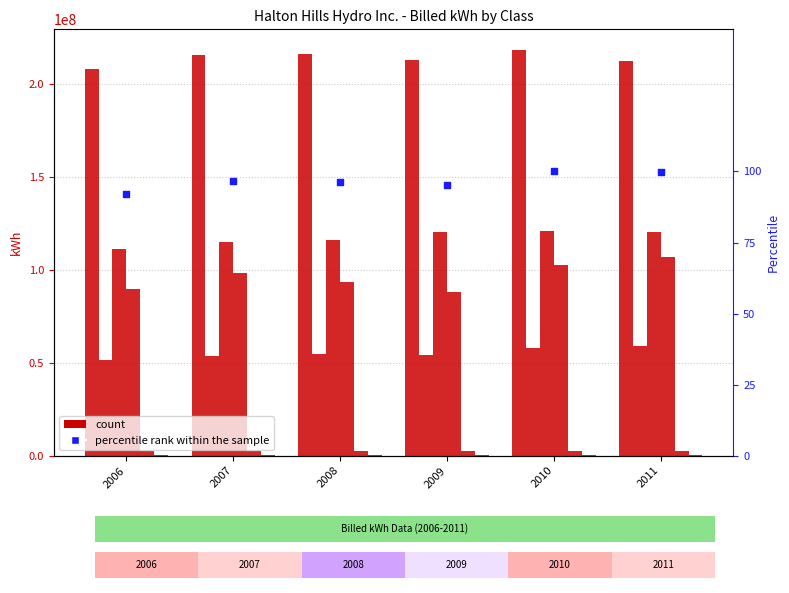

Is the value of GS>1000 to 4999 kWh at 2008 greater than the value of GS<50 kWh at 2007?

Yes